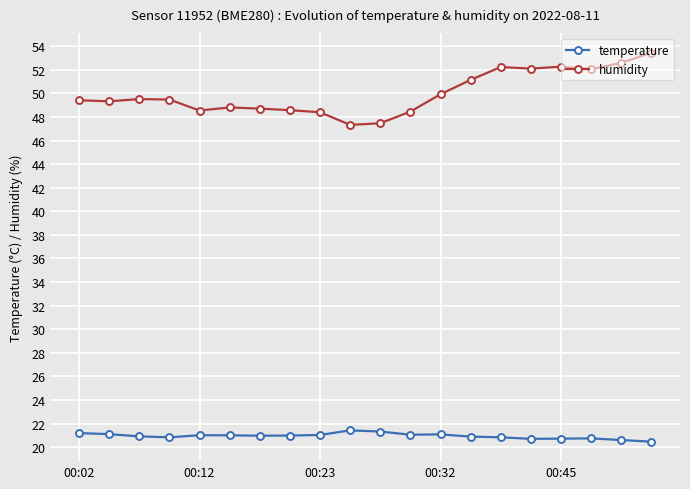

True or false: humidity and temperature cross at least once.

False